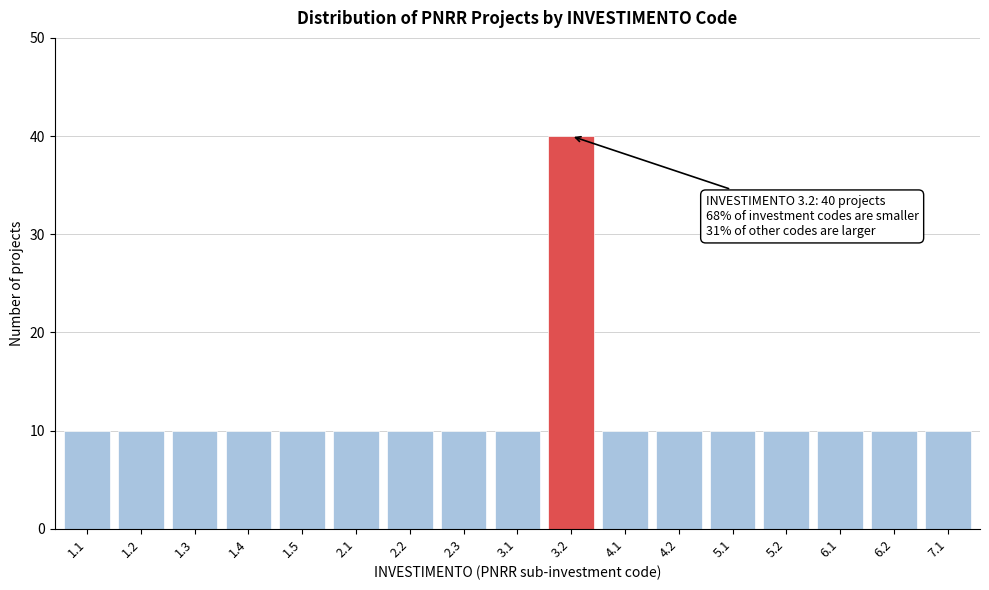

Reading right to left, what are all the values shown in this chart?

10	10	10	10	10	10	10	40	10	10	10	10	10	10	10	10	10